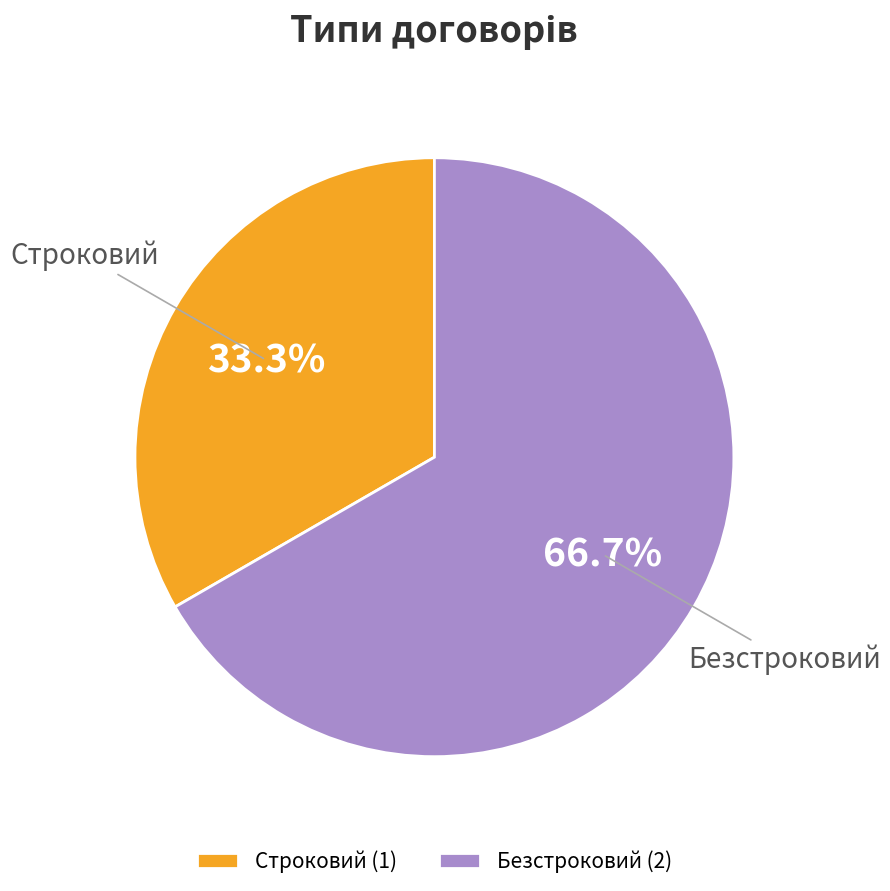

How many segments does this pie chart have?

2